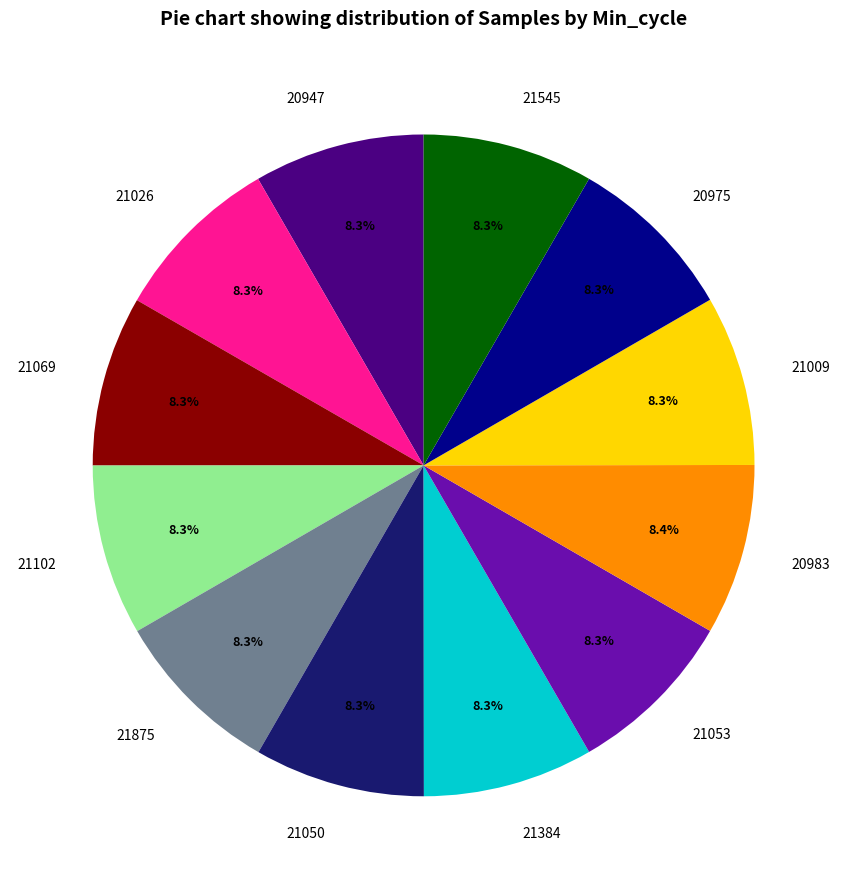

How many slices are in this pie chart?

12